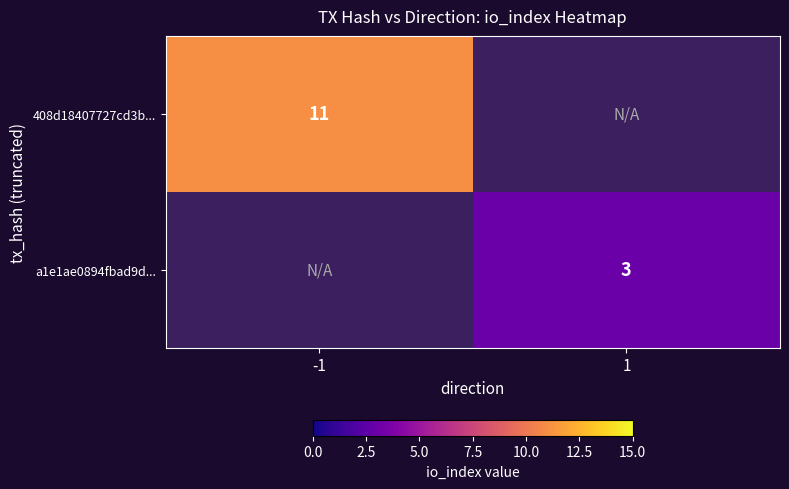

Is it true that a1e1ae0894fbad9d... equals 4 at 1?

False